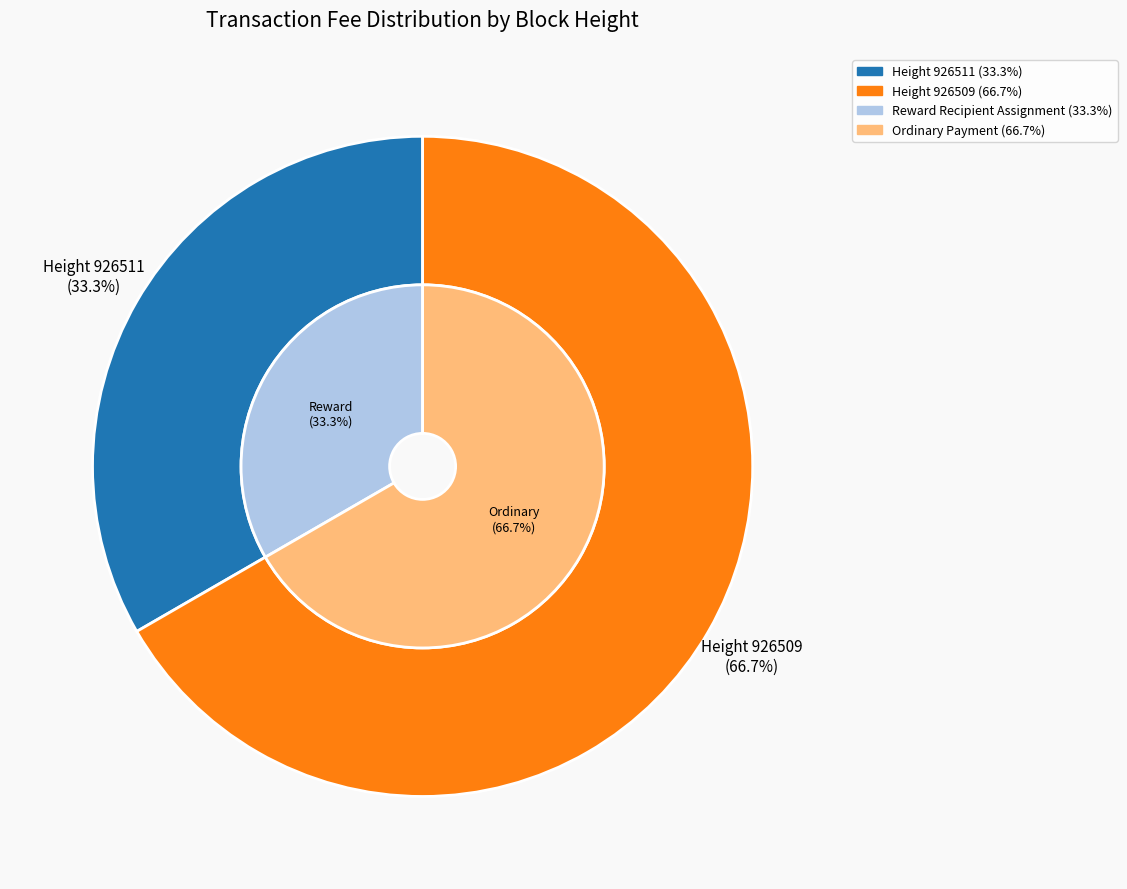

What portion of the pie excludes 926509?

33.3%